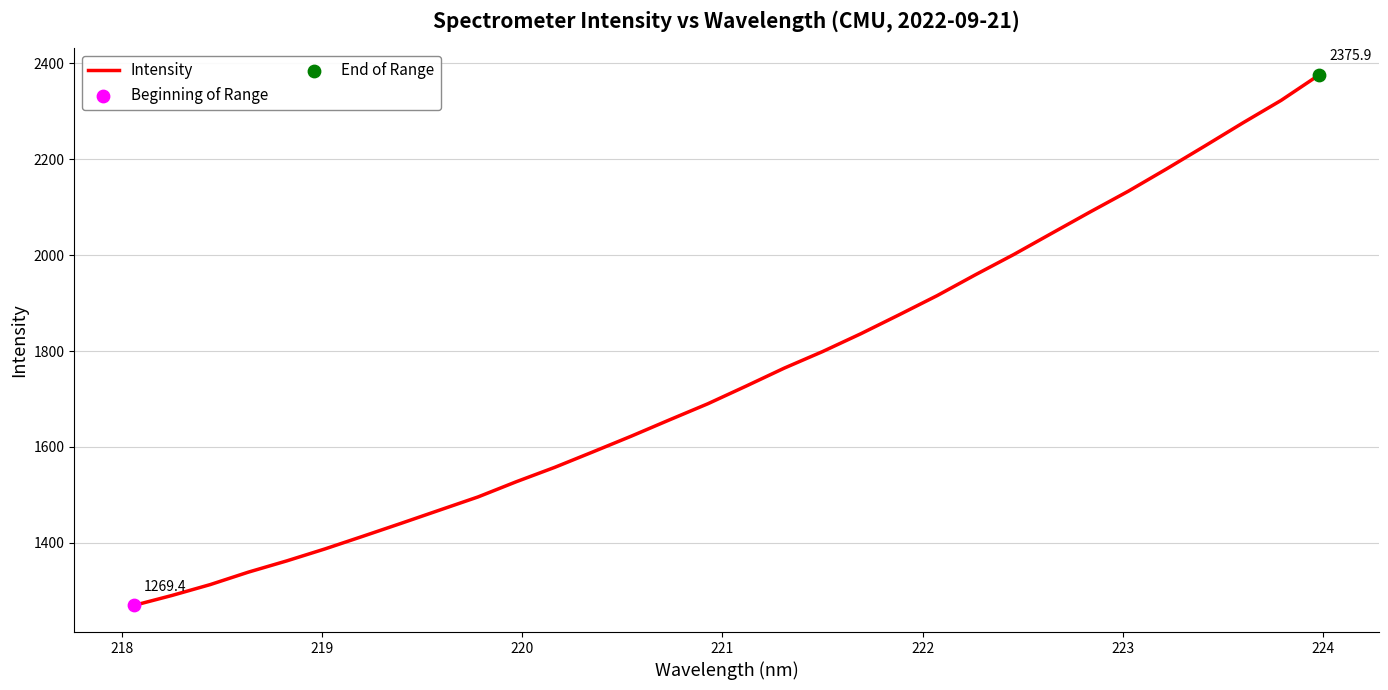

What is the maximum value shown in the chart?

2375.9